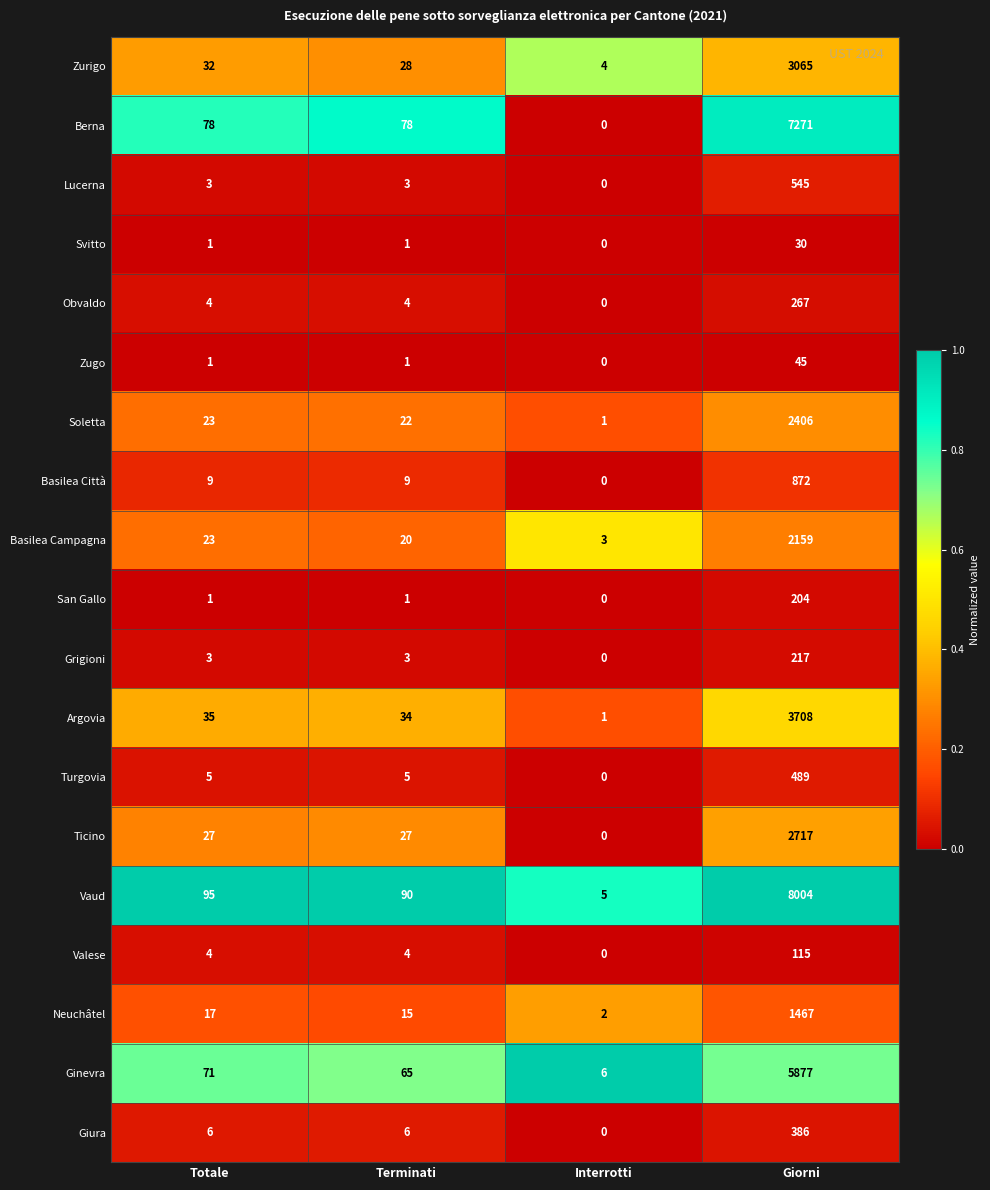

At how many categories does at least one series exceed 0?

4